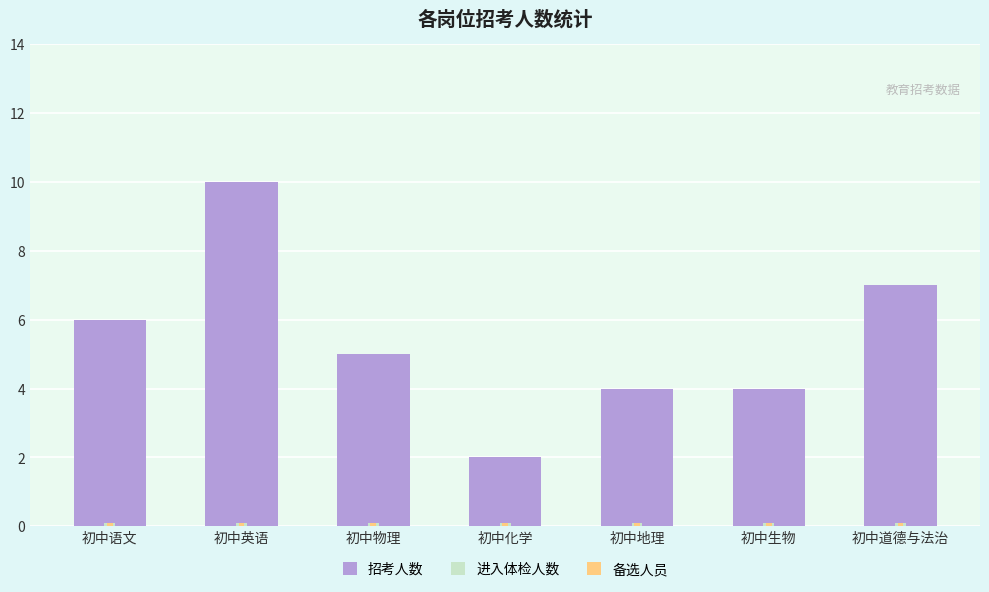

How many groups of bars are there?

7